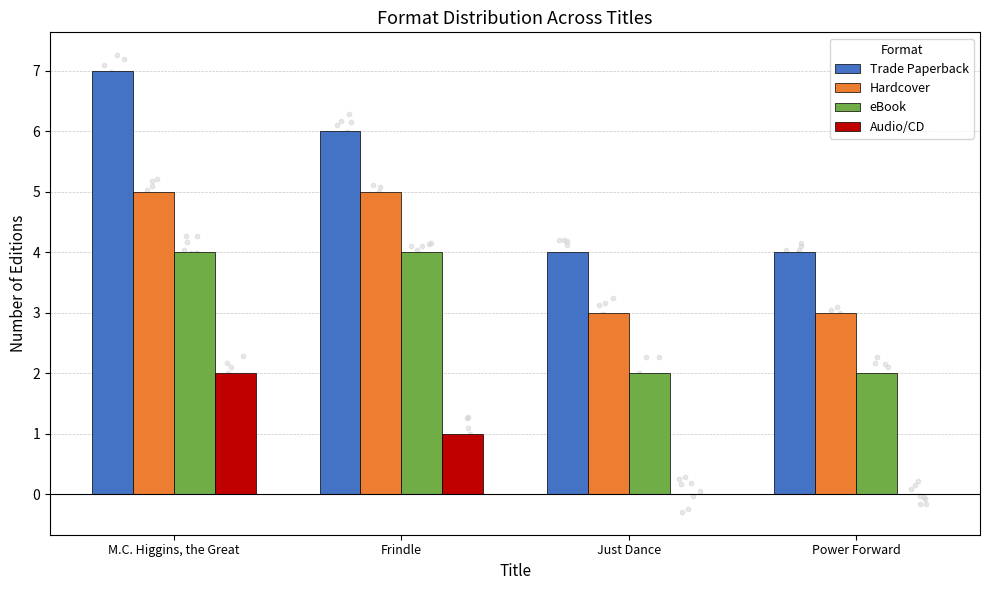

At how many categories does at least one series exceed 4?

2